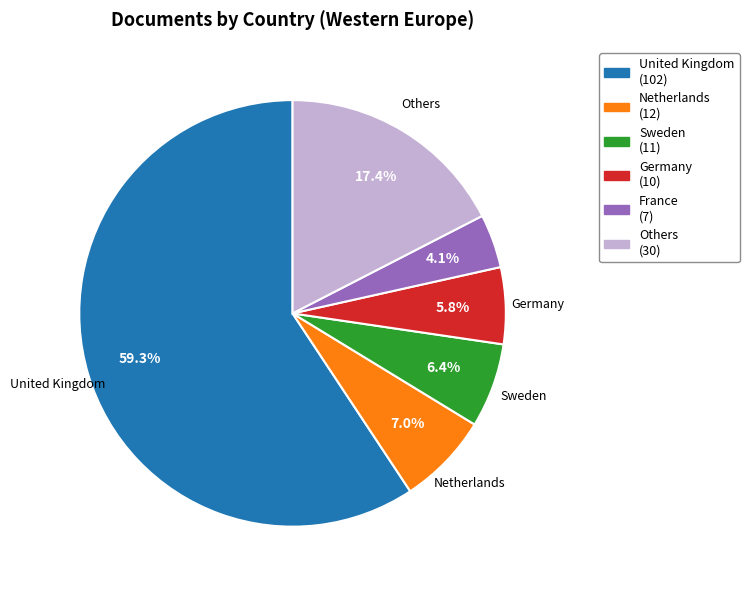

Does any single category account for the majority?

Yes